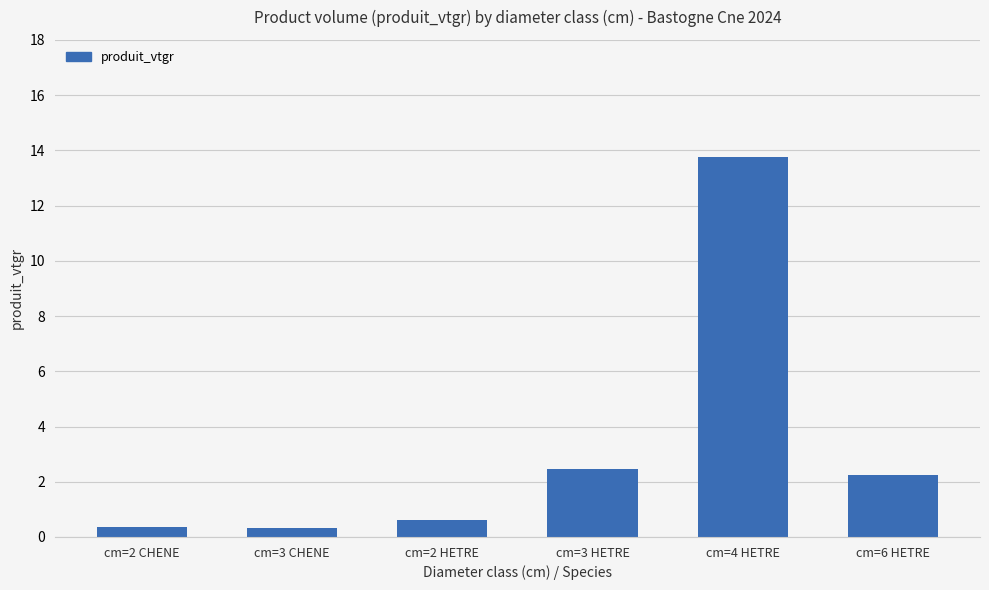

What is the sum of the values at cm=3 CHENE and cm=2 HETRE?

0.9